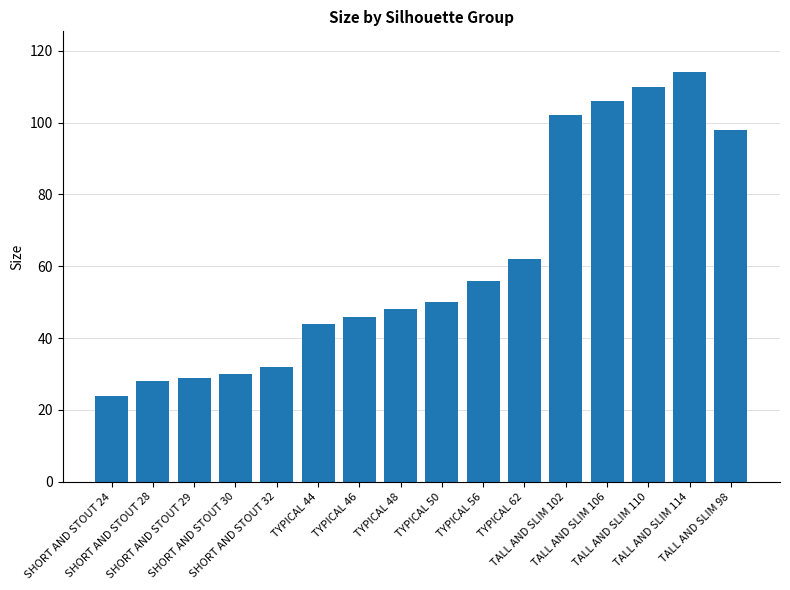

Reading right to left, extract all data points from this chart.

98	114	110	106	102	62	56	50	48	46	44	32	30	29	28	24